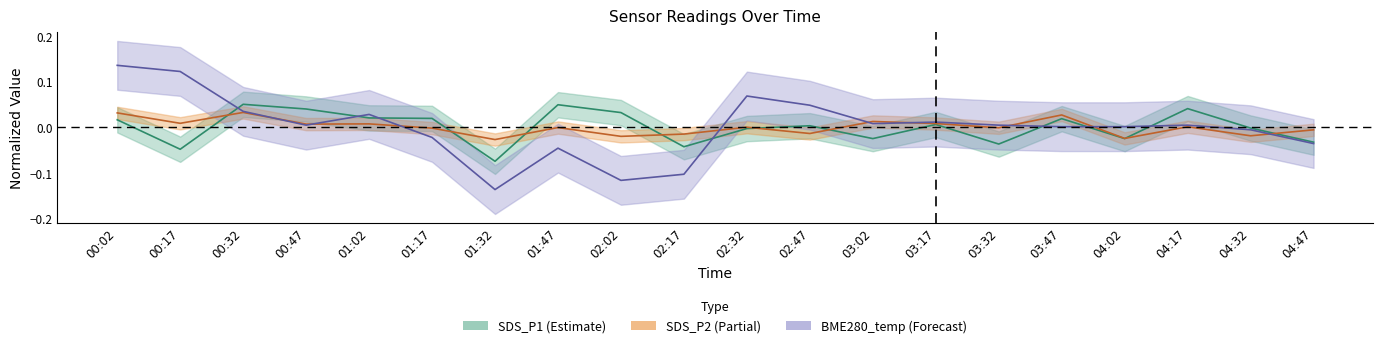

Which series has the largest total across all categories?

SDS_P2